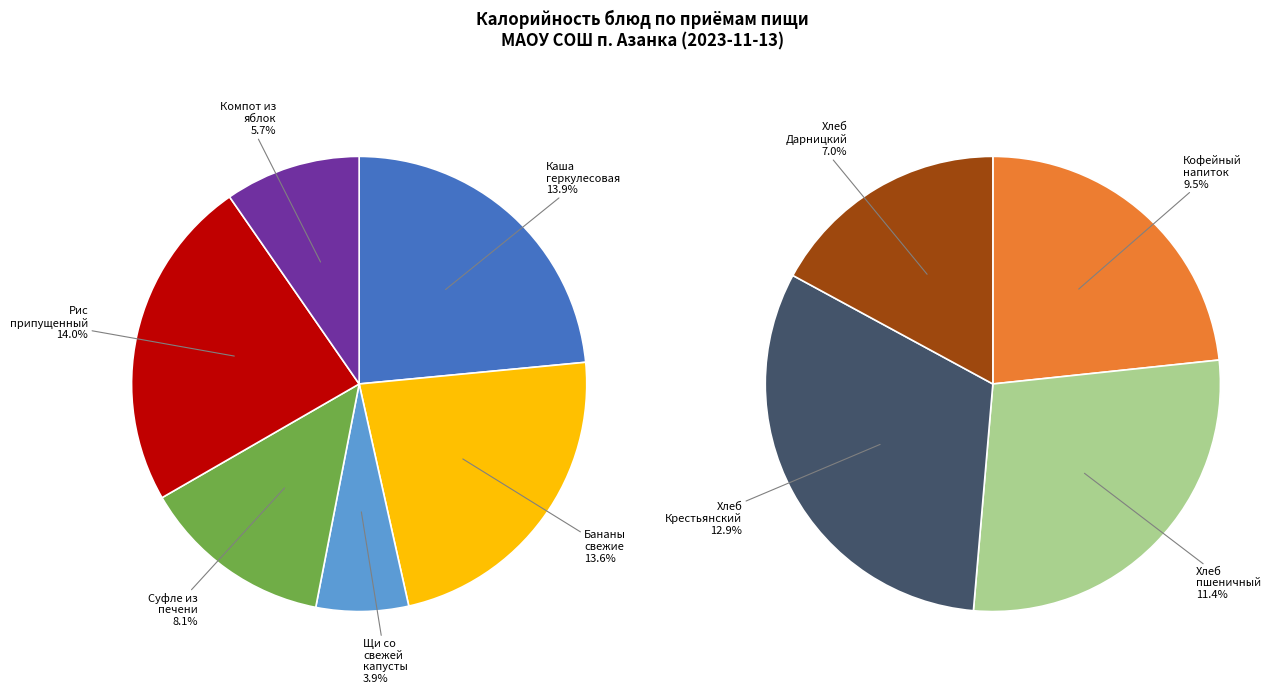

To the nearest percent, what percentage of the pie is компот из свежих яблок?

6%